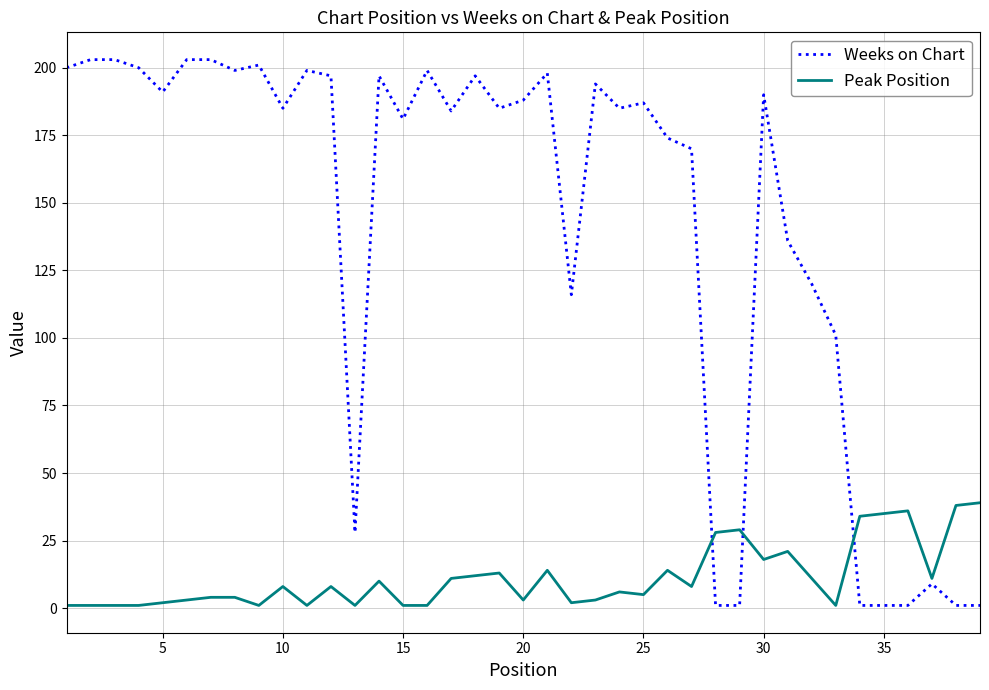

What is the maximum value for Weeks on Chart?

203